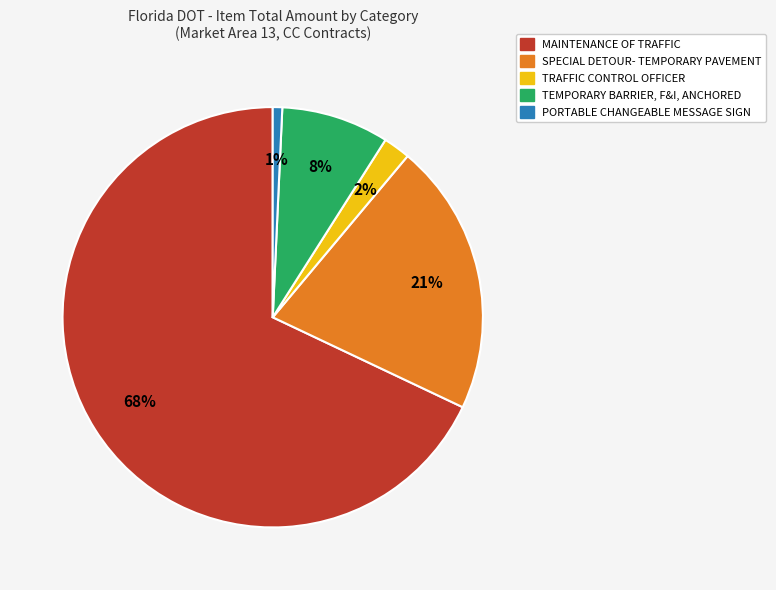

Do MAINTENANCE OF TRAFFIC and TRAFFIC CONTROL OFFICER together represent more than half of the pie?

Yes